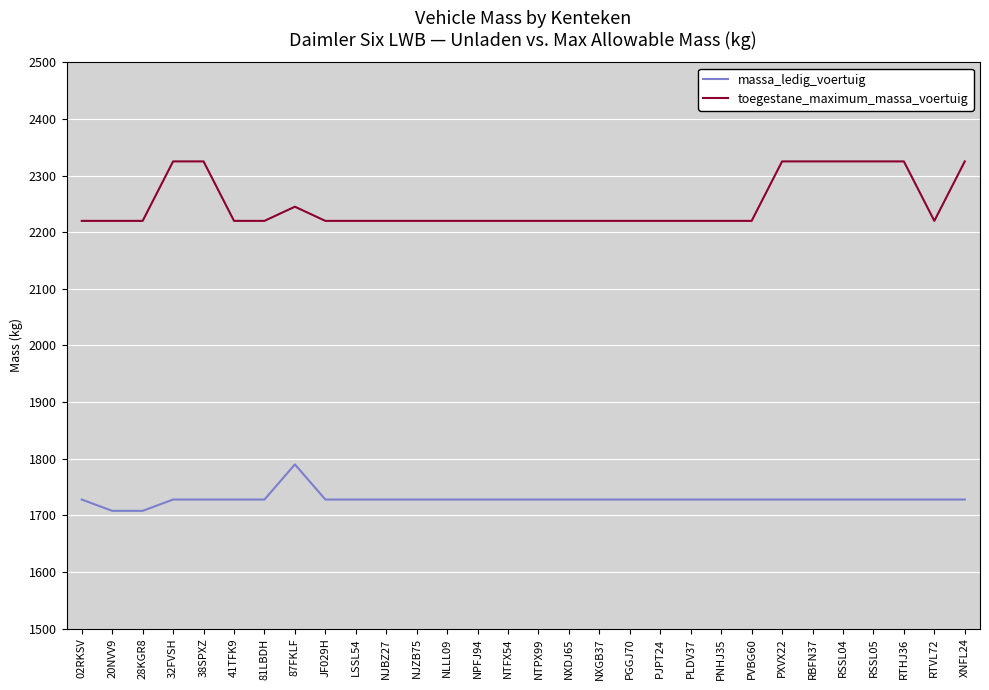

Is it true that toegestane_maximum_massa_voertuig equals 3150 at NJZB75?

False